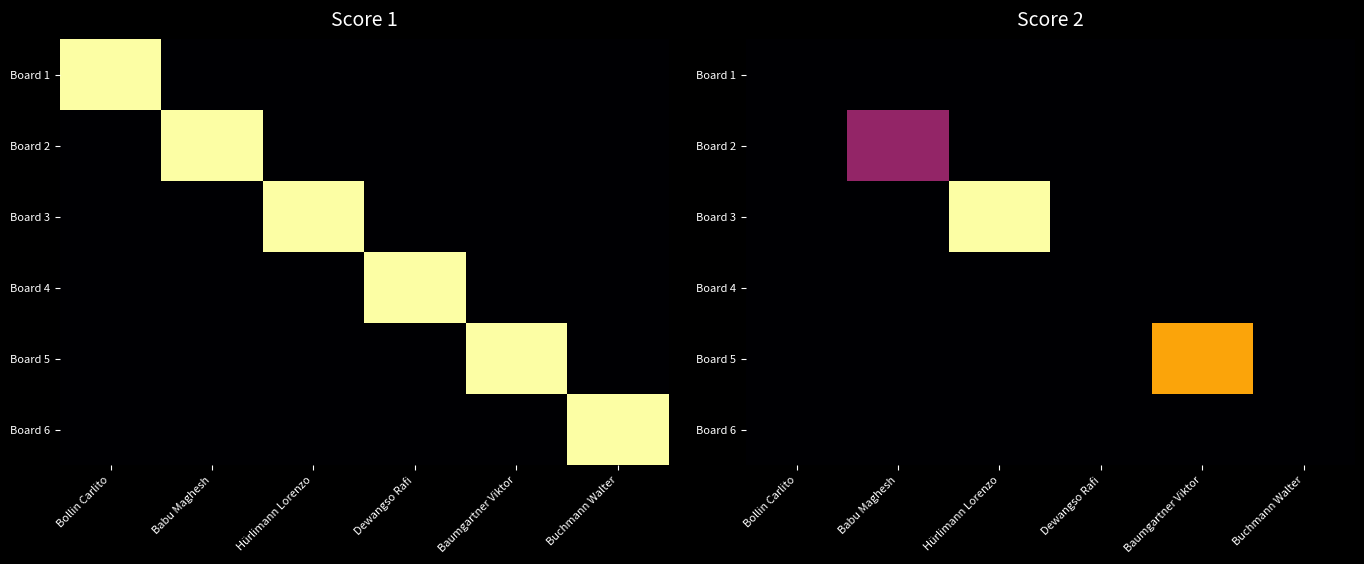

The value of Board 2 at Baumgartner Viktor is -1. True or false?

False